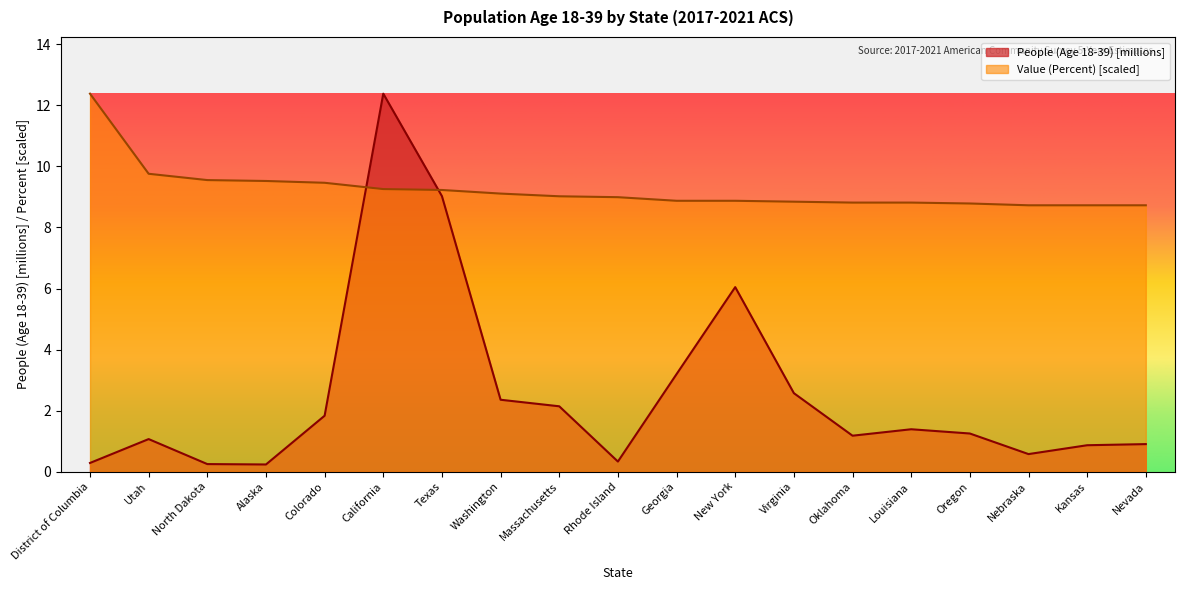

Which series has the largest total across all categories?

Value (Percent) [scaled]